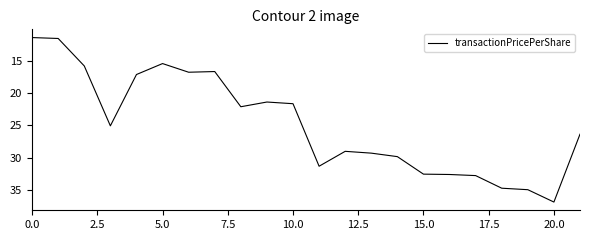

What is the maximum value shown in the chart?

36.9